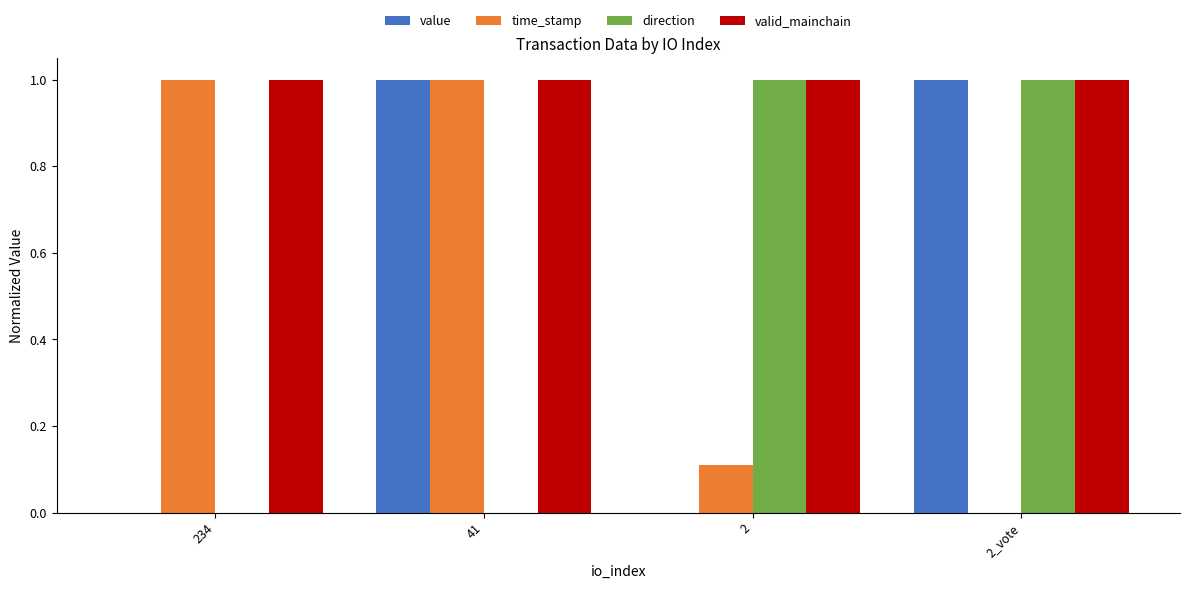

Count the number of data series in this chart.

4